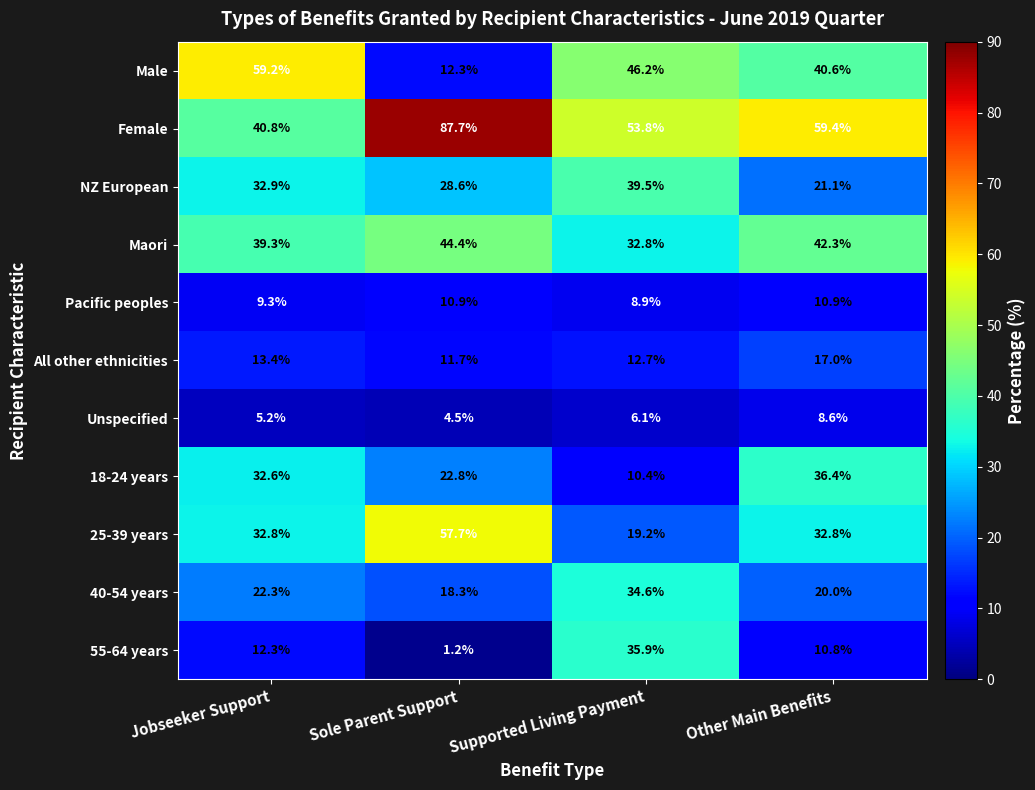

What is the sum of all Pacific peoples values?

40.0